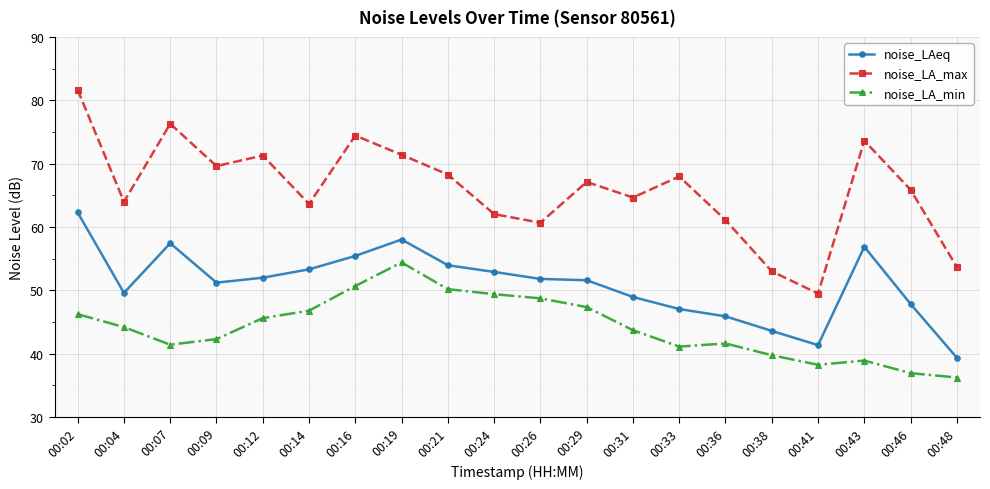

At which label is noise_LA_max closest to 65?

00:31